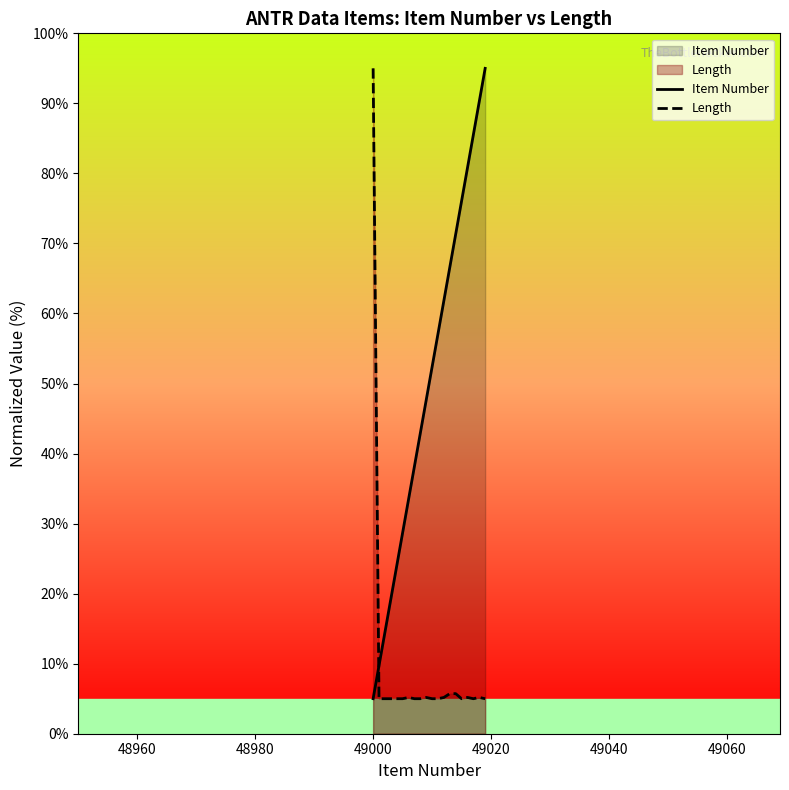

Reading right to left, extract all data points from this chart.

Item Number: 95.0	90.3	85.5	80.8	76.1	71.3	66.6	61.8	57.1	52.4	47.6	42.9	38.2	33.4	28.7	23.9	19.2	14.5	9.7	5.0
Length: 5.0	5.2	5.0	5.2	5.0	5.7	5.7	5.2	5.0	5.0	5.2	5.0	5.0	5.2	5.0	5.0	5.0	5.0	5.0	95.0